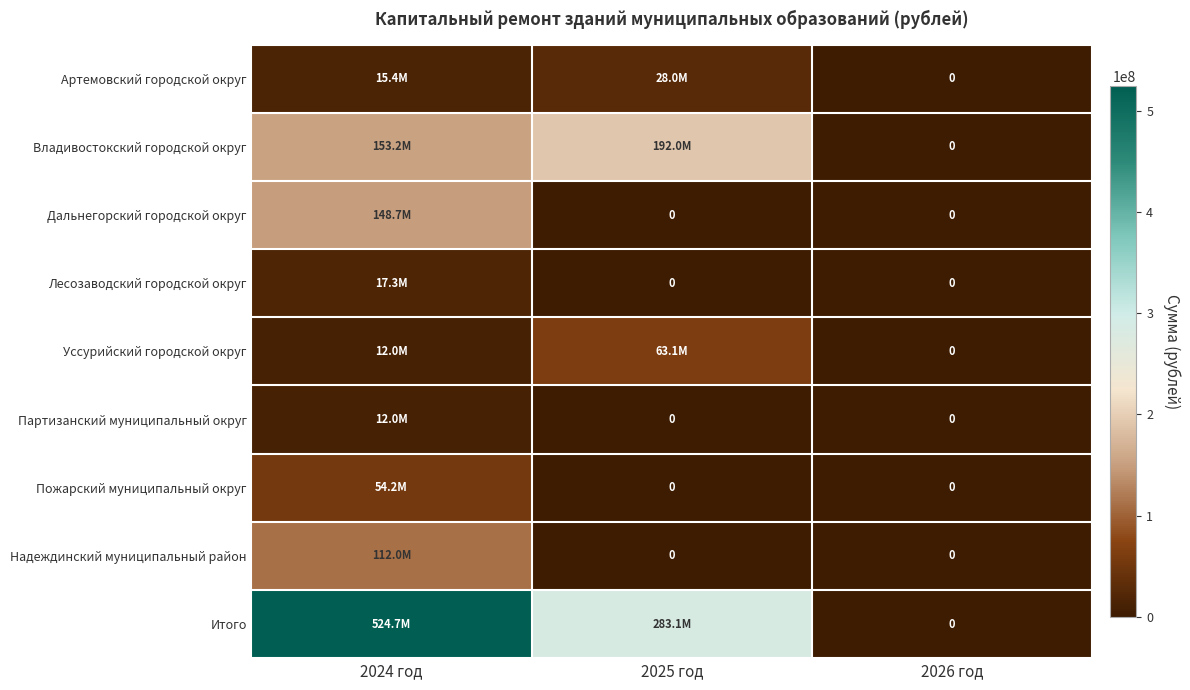

Which label corresponds to the smallest value in the chart?

2026 год